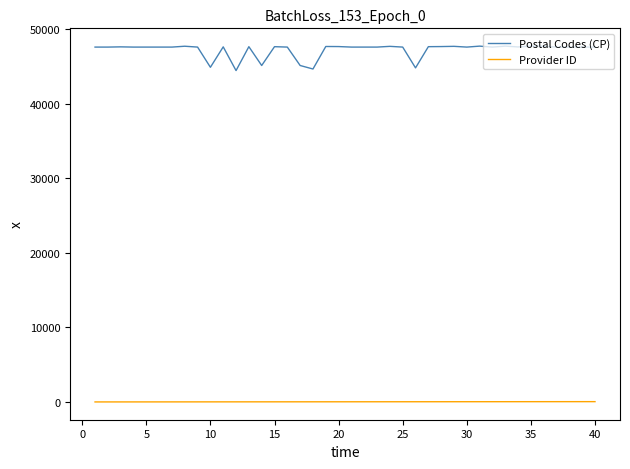

Which series has the largest total across all categories?

Postal Codes (CP)